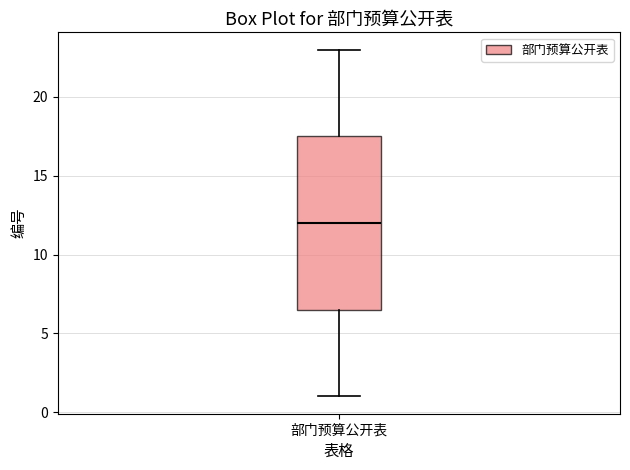

Transcribe this box plot: give where the median line is, the range the box spans, and where the two whiskers end, as read against the y-axis. The values are not printed on the chart, so give them approximately, as read against the axis.

median 12.0, box 6.5 to 17.5, whiskers 1.0 to 23.0